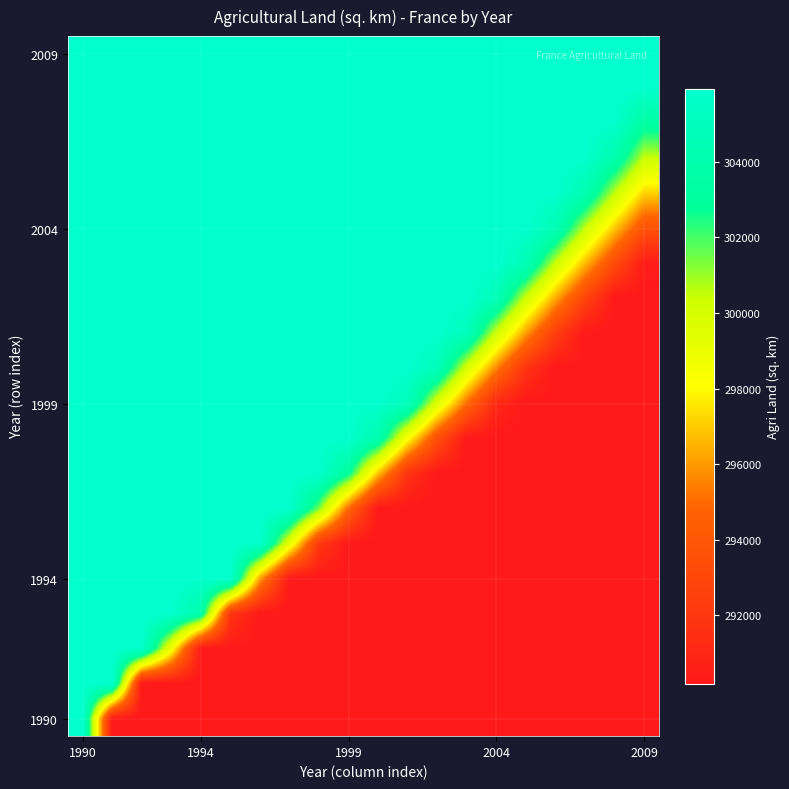

Which series has the largest range (max minus min)?

1990